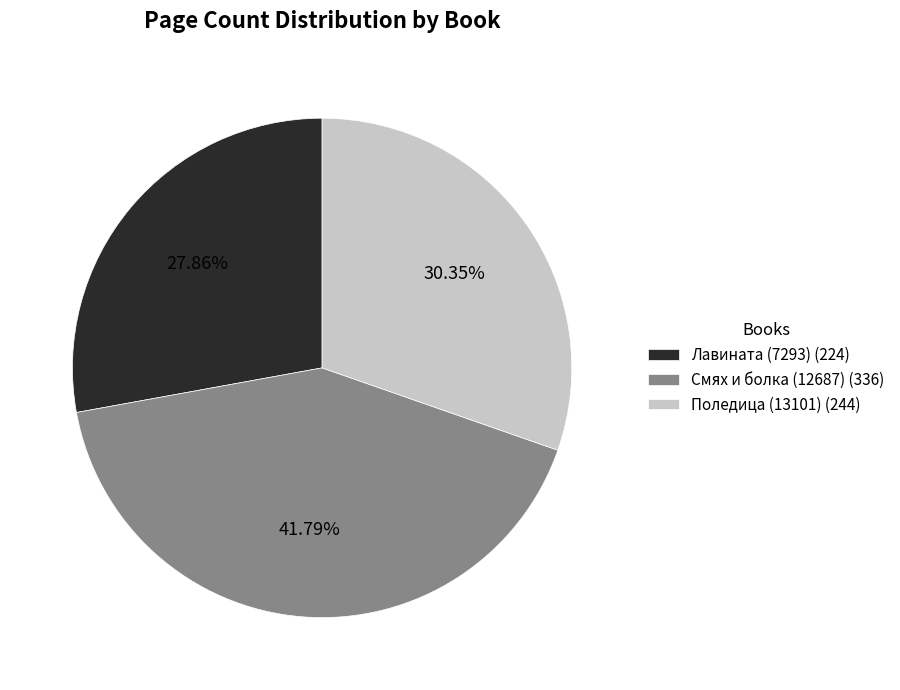

To the nearest percent, what percentage of the pie is Смях и болка (12687)?

42%